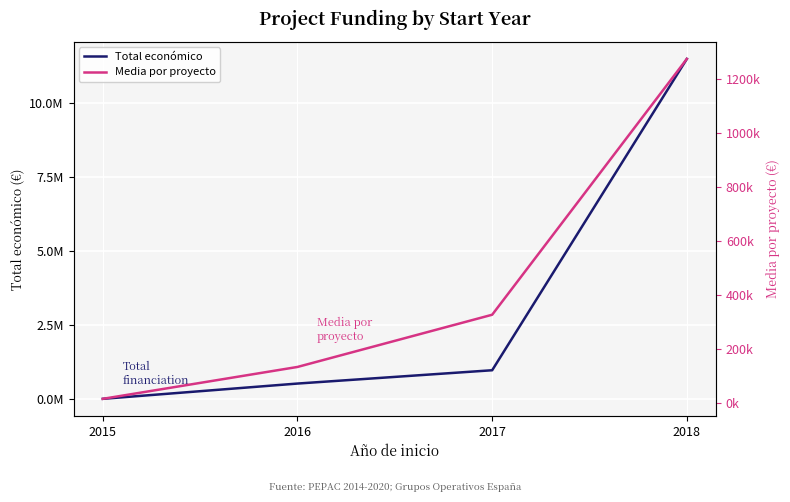

How many data points in Media por proyecto are less than 326009?

2